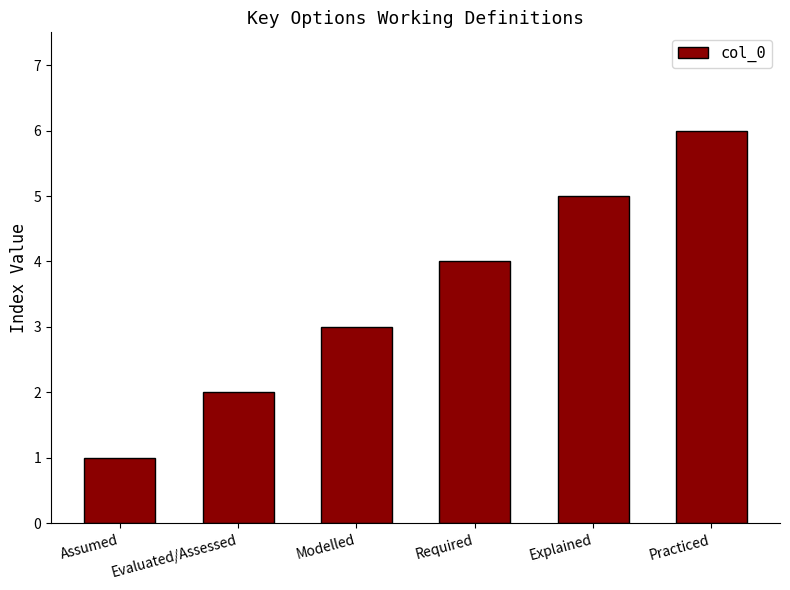

Rank the categories by value from highest to lowest.

Practiced, Explained, Required, Modelled, Evaluated/Assessed, Assumed